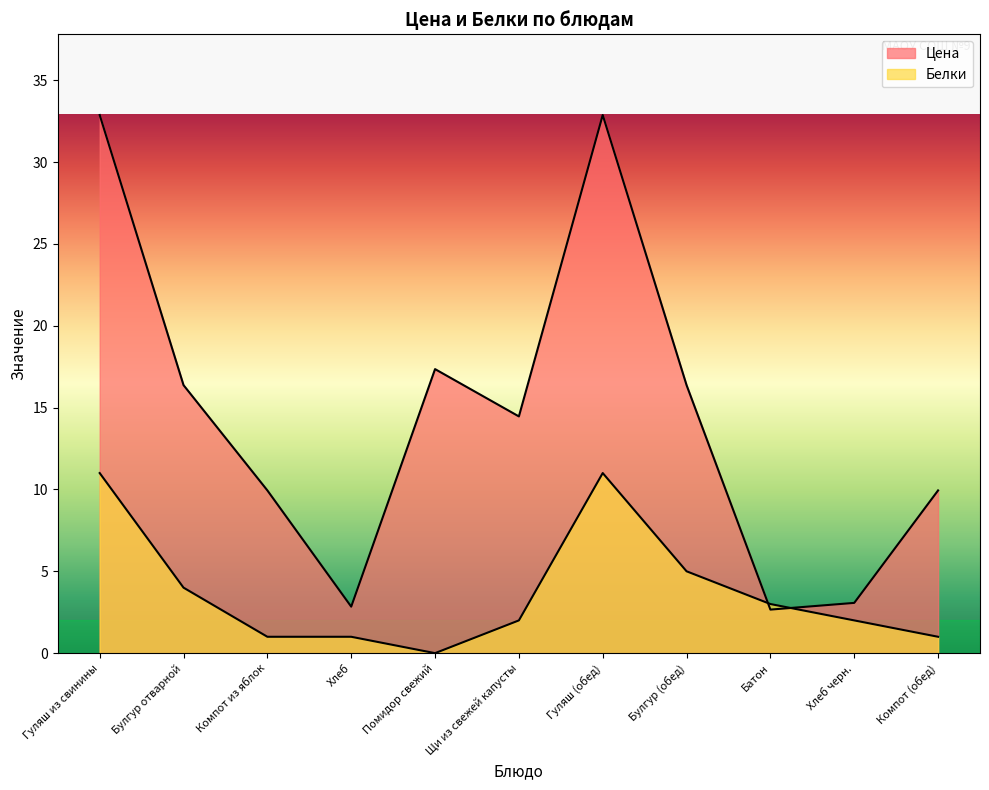

What is the value of the Цена point at the 7th from the left?

32.9